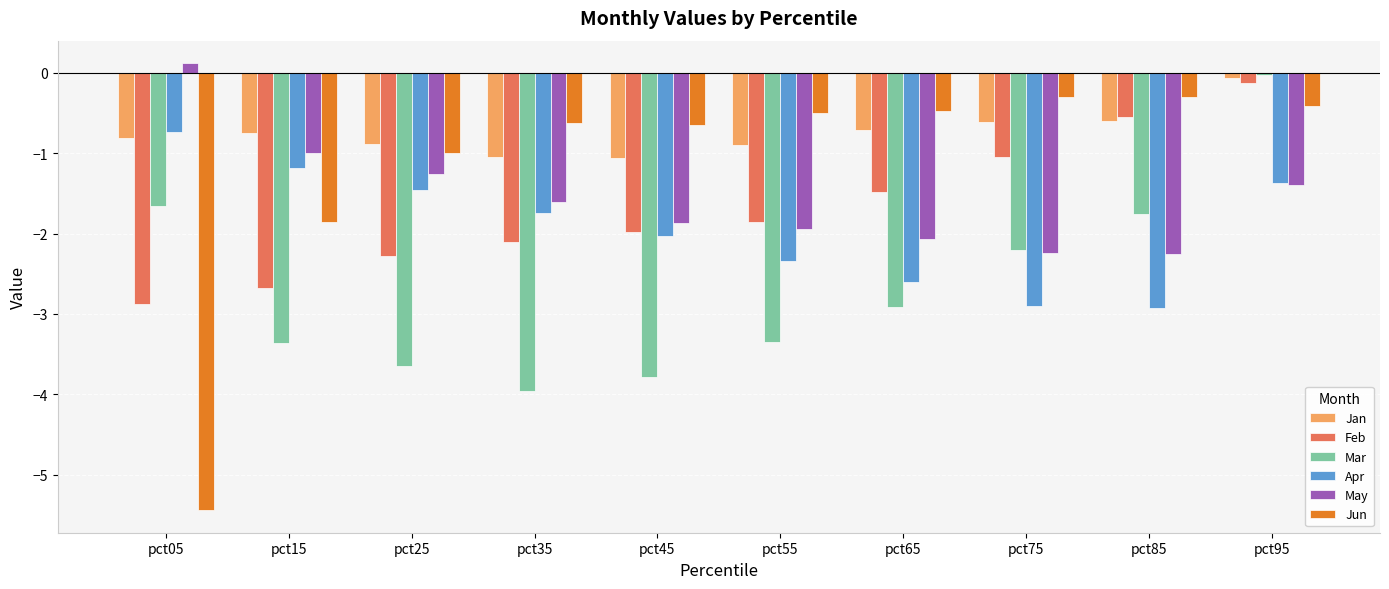

What is the difference between the maximum and second lowest values in the Jun series?

1.6